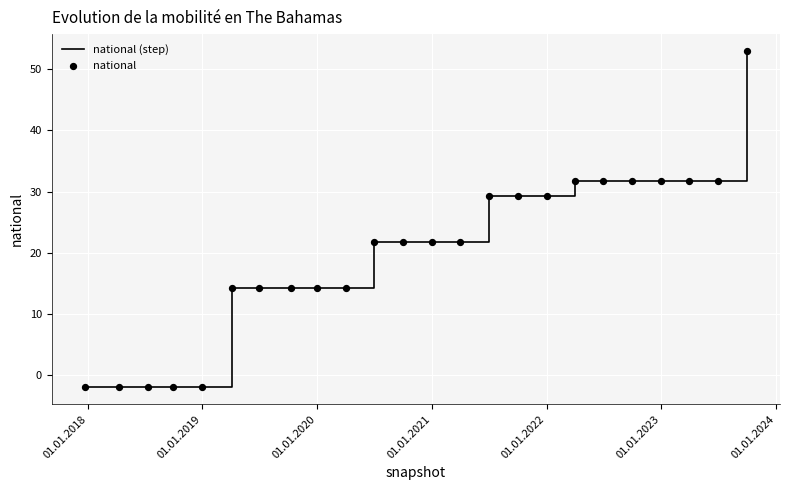

What is the maximum value shown in the chart?

53.0